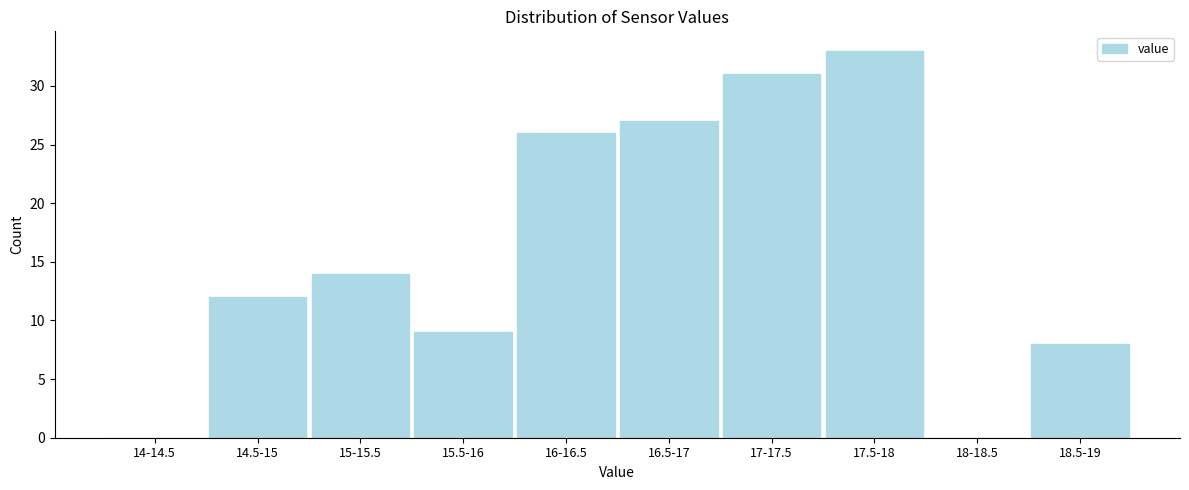

Reading left to right, list all the values displayed in this chart.

14-14.5=0	14.5-15=12	15-15.5=14	15.5-16=9	16-16.5=26	16.5-17=27	17-17.5=31	17.5-18=33	18-18.5=0	18.5-19=8